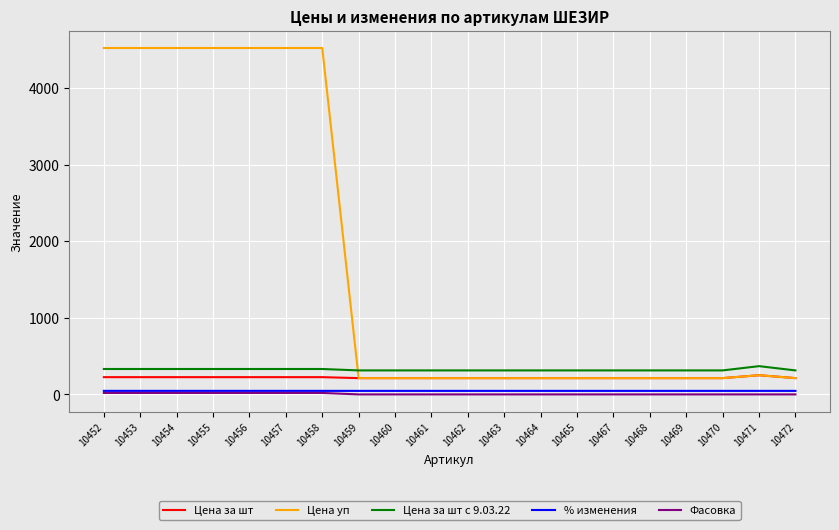

Which series changed the most between 10453 and 10468?

Цена уп